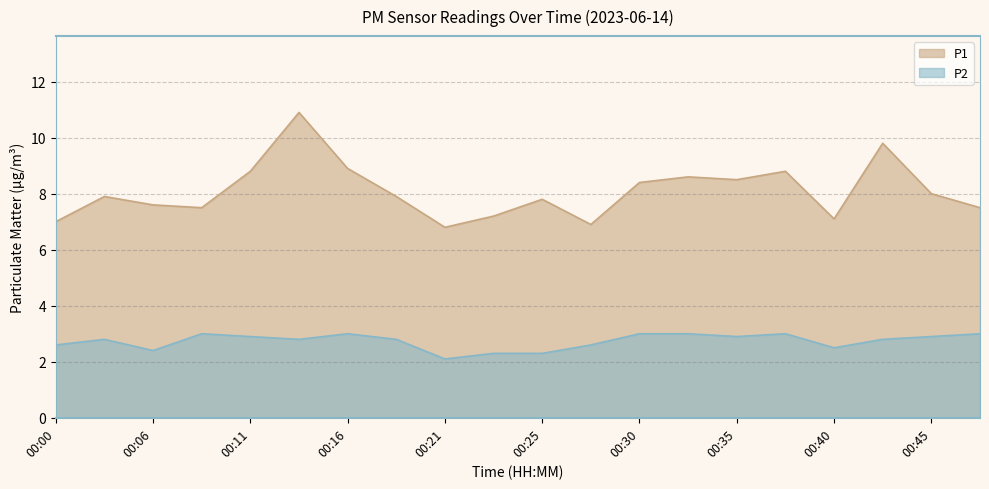

True or false: P1 has a value of 3.3 at 00:45.

False